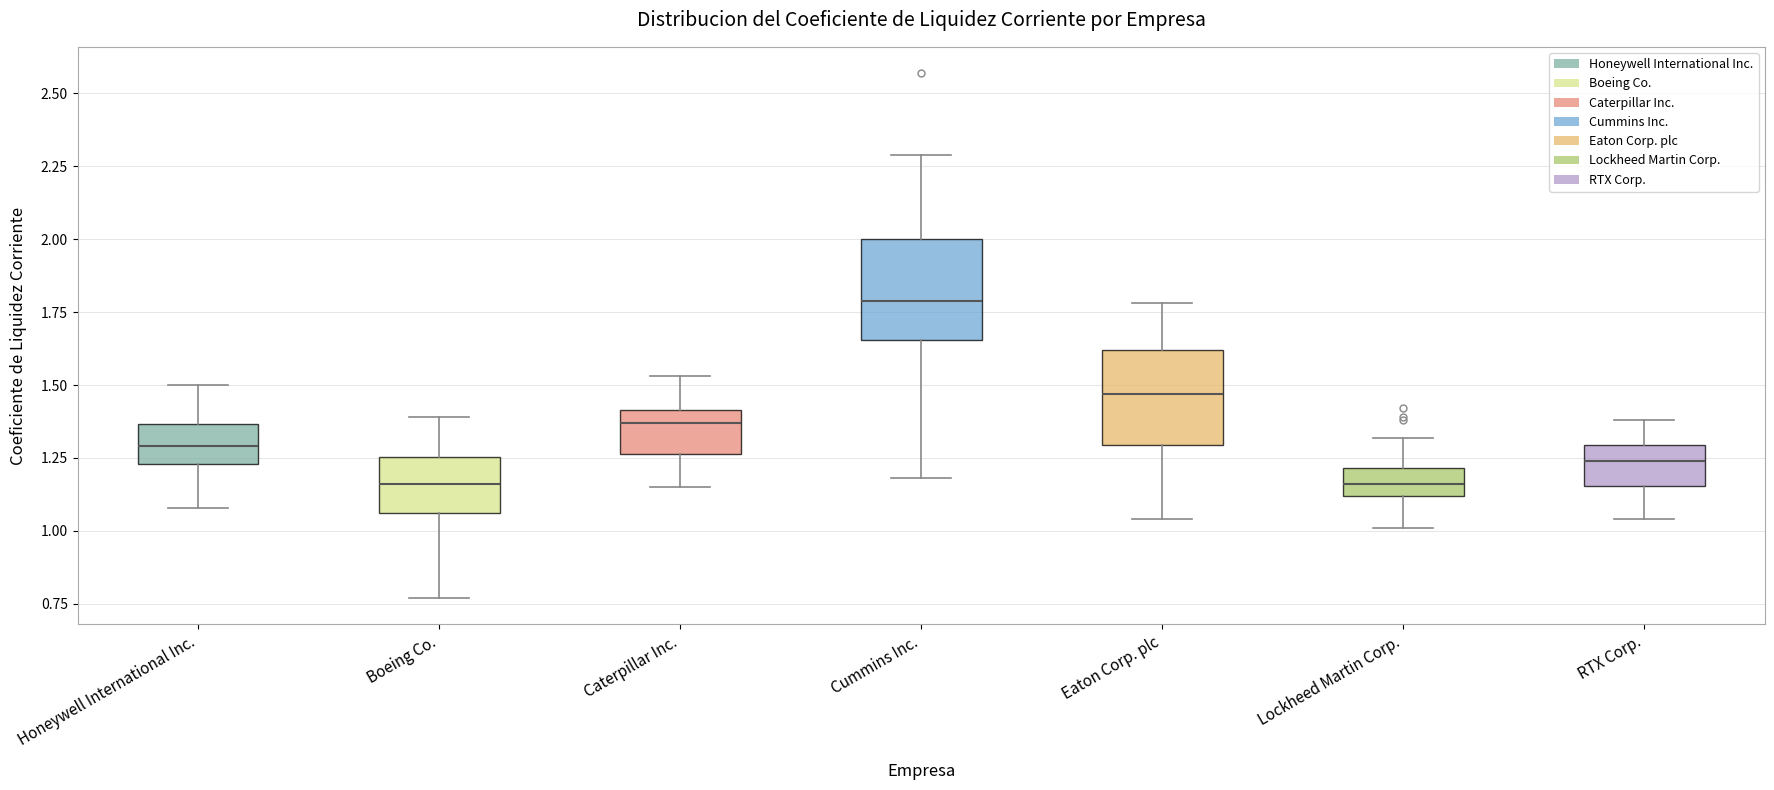

Which box's median line is the highest?

Cummins Inc.